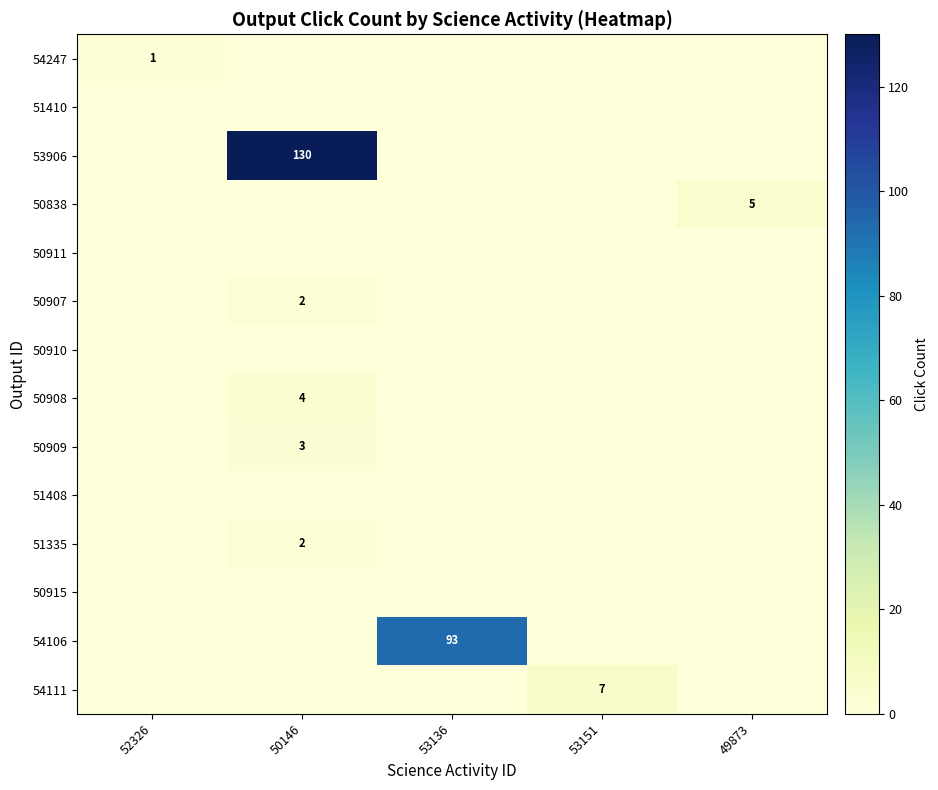

At which label is 50910 closest to 0?

52326